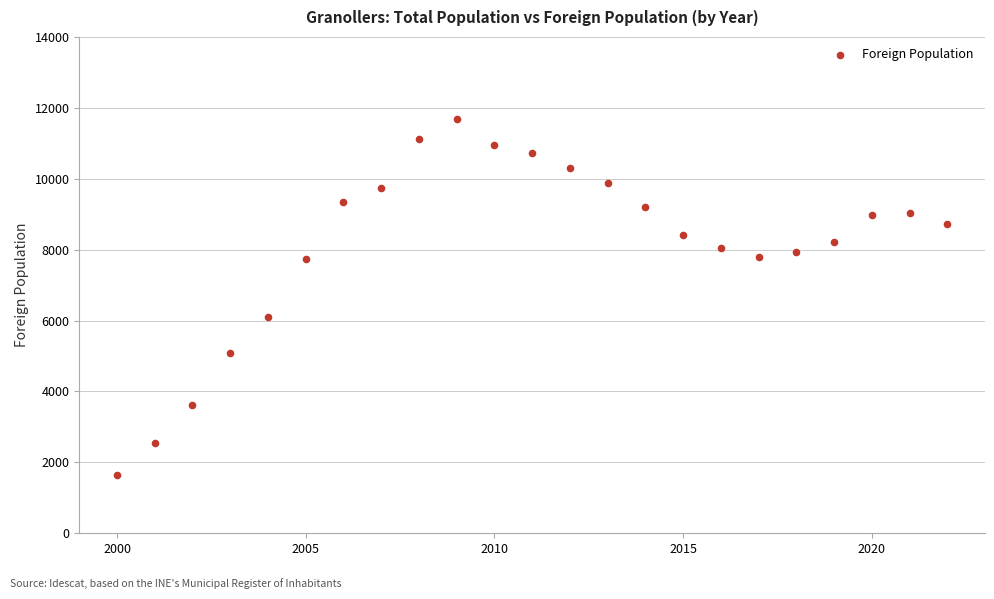

What is the range of Y values (max minus min)?

10060